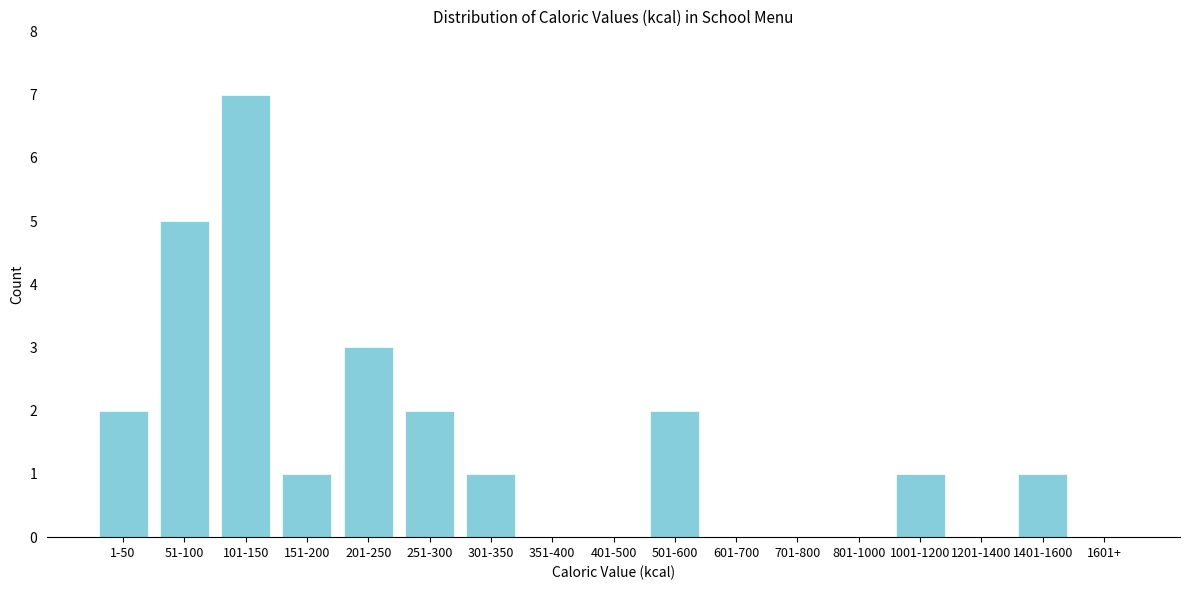

Reading left to right, list all the values displayed in this chart.

1-50=2	51-100=5	101-150=7	151-200=1	201-250=3	251-300=2	301-350=1	351-400=0	401-500=0	501-600=2	601-700=0	701-800=0	801-1000=0	1001-1200=1	1201-1400=0	1401-1600=1	1601+=0